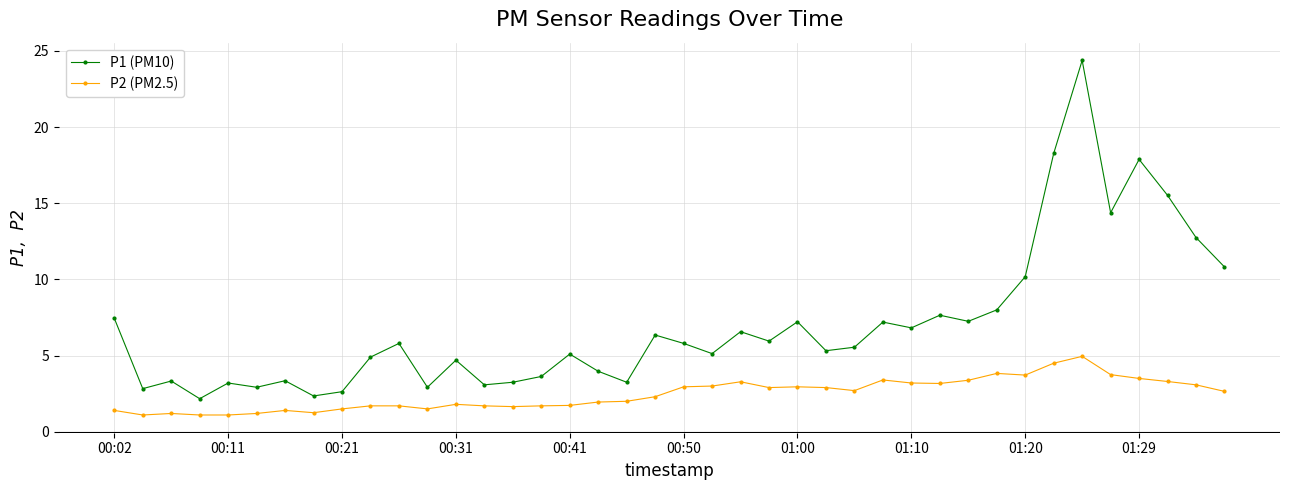

Which series has the largest range (max minus min)?

P1 (PM10)